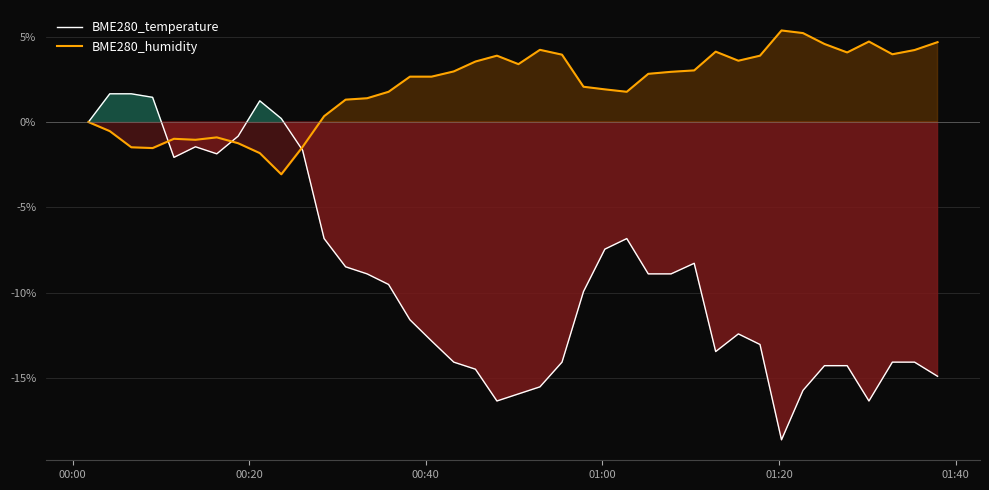

List the series in order of their overall mean, highest first.

BME280_humidity, BME280_temperature